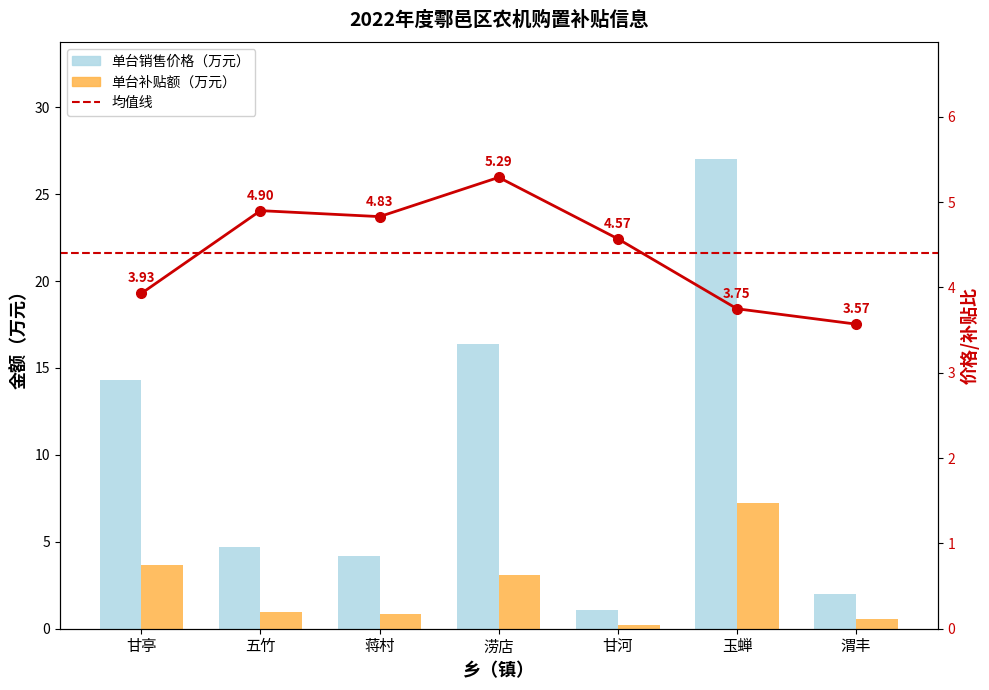

What is the label of the 6th bar from the left?

玉蝉